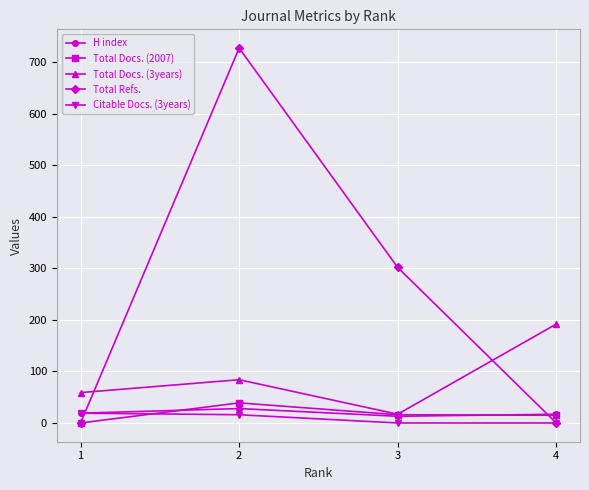

Where is the first local maximum for Total Refs.?

2